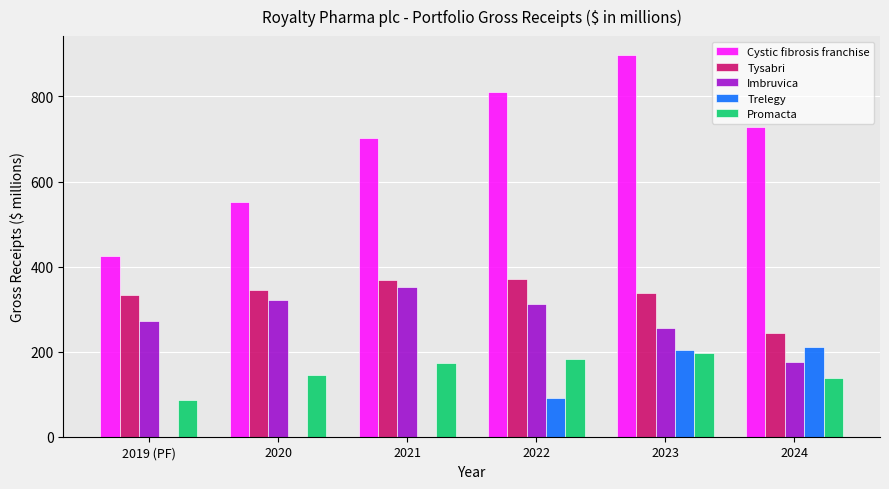

The value of Imbruvica at 2020 is 322. True or false?

True